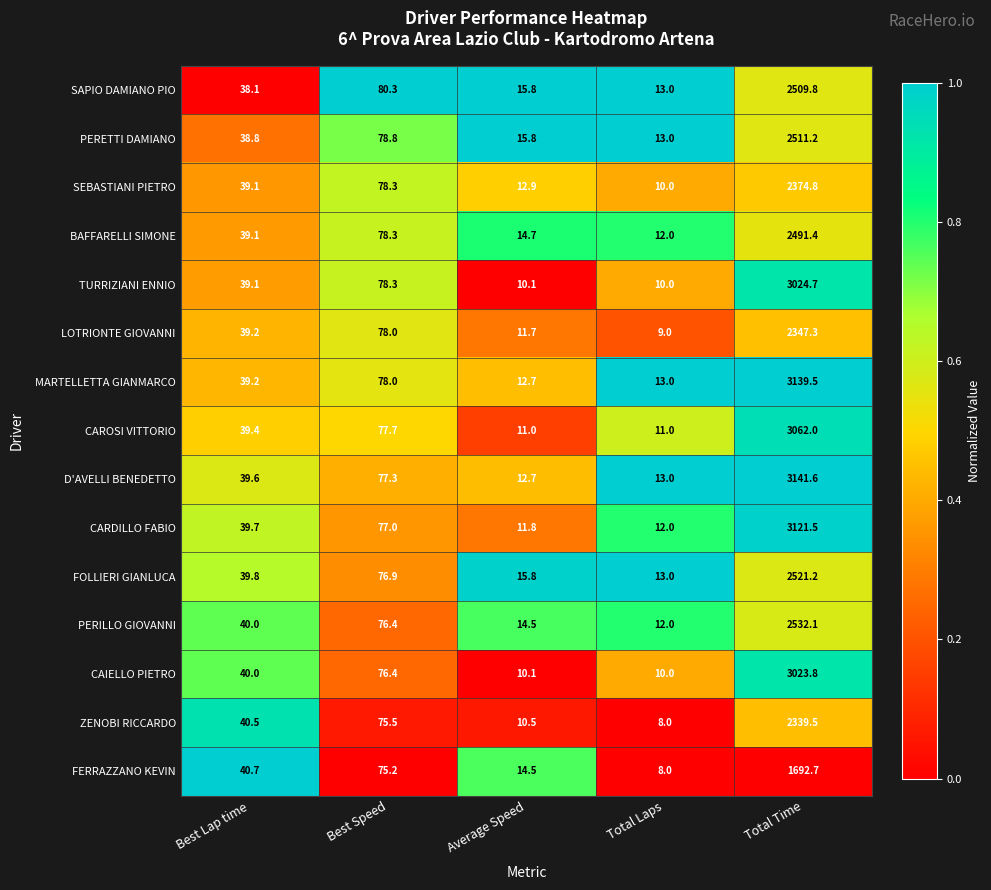

The value of CAROSI VITTORIO at Average Speed is 11.0. True or false?

True